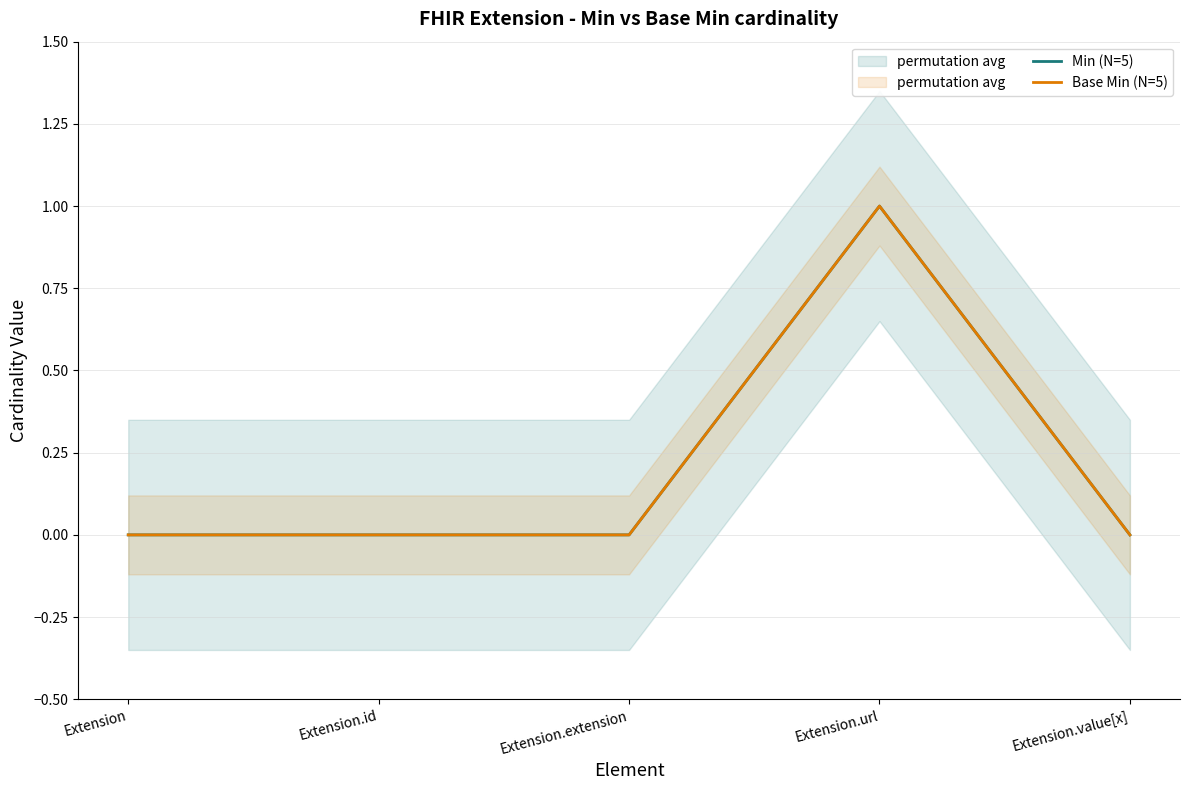

Where is the first local maximum for Base Min (N=5)?

Extension.url